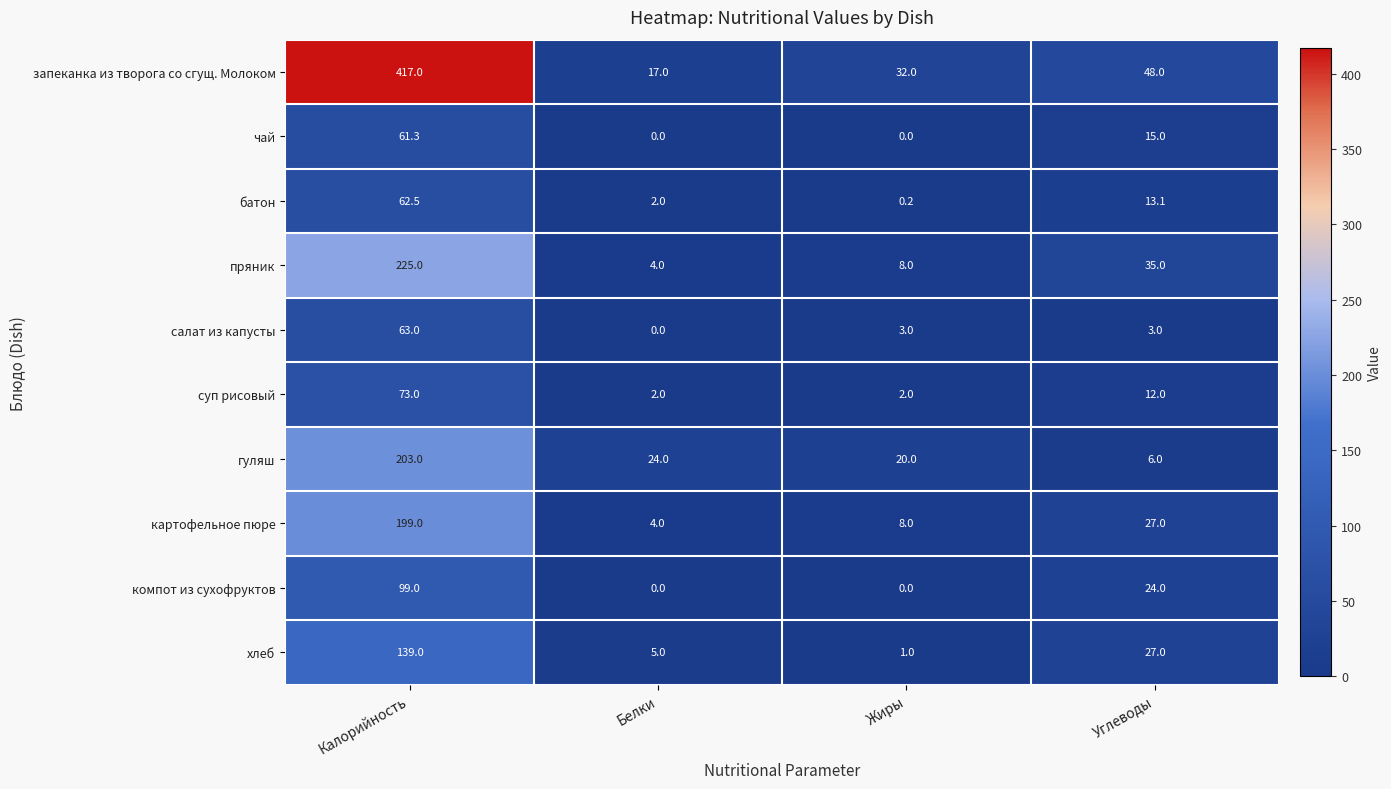

The value of салат из капусты at Калорийность is 109.8. True or false?

False